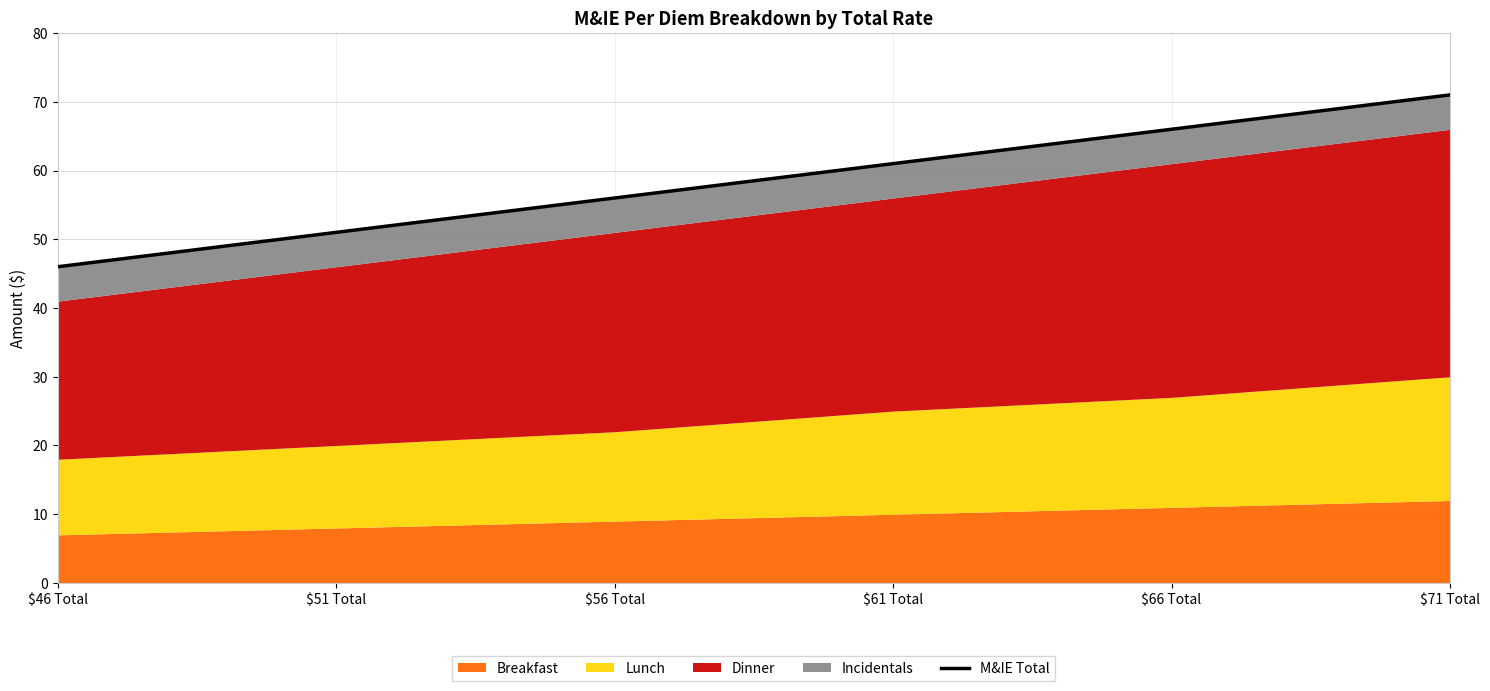

Which has a higher value, $71 Total or $61 Total?

$71 Total